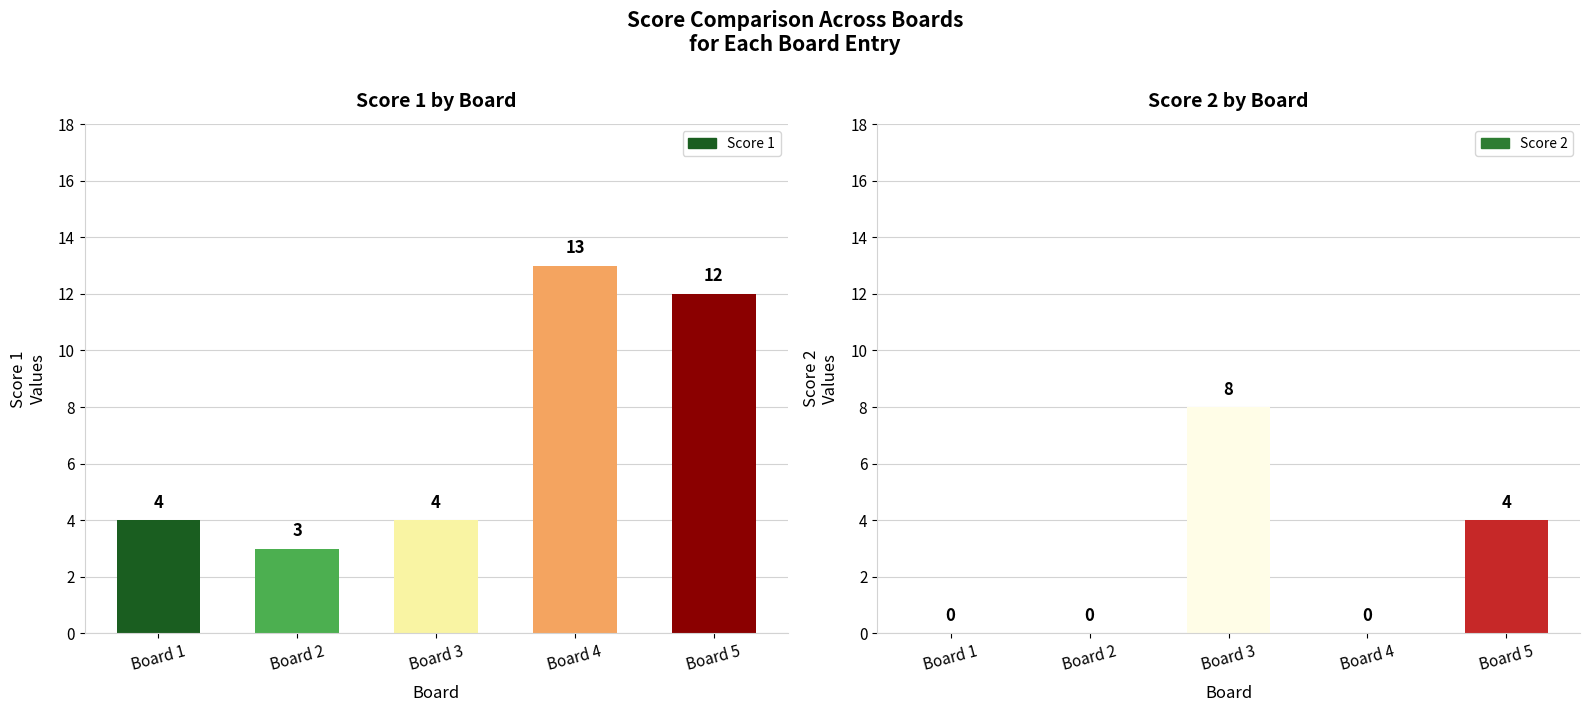

Are the bars horizontal?

No